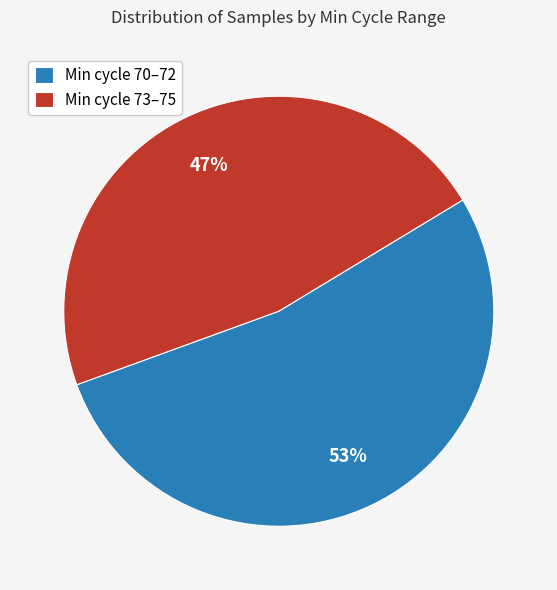

What is the largest slice in the pie chart?

Min cycle 70–72